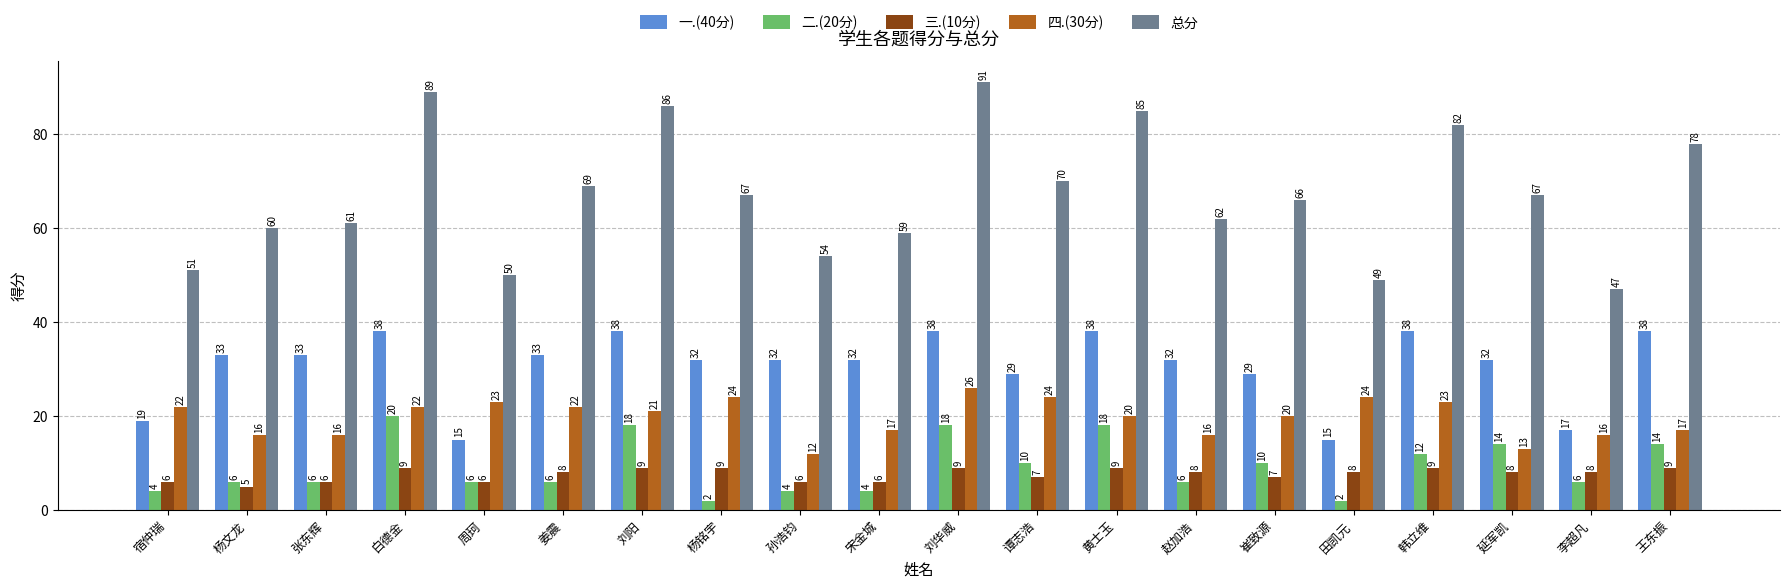

What is the value of the 一.(40分) bar at the 17th from the left?

38